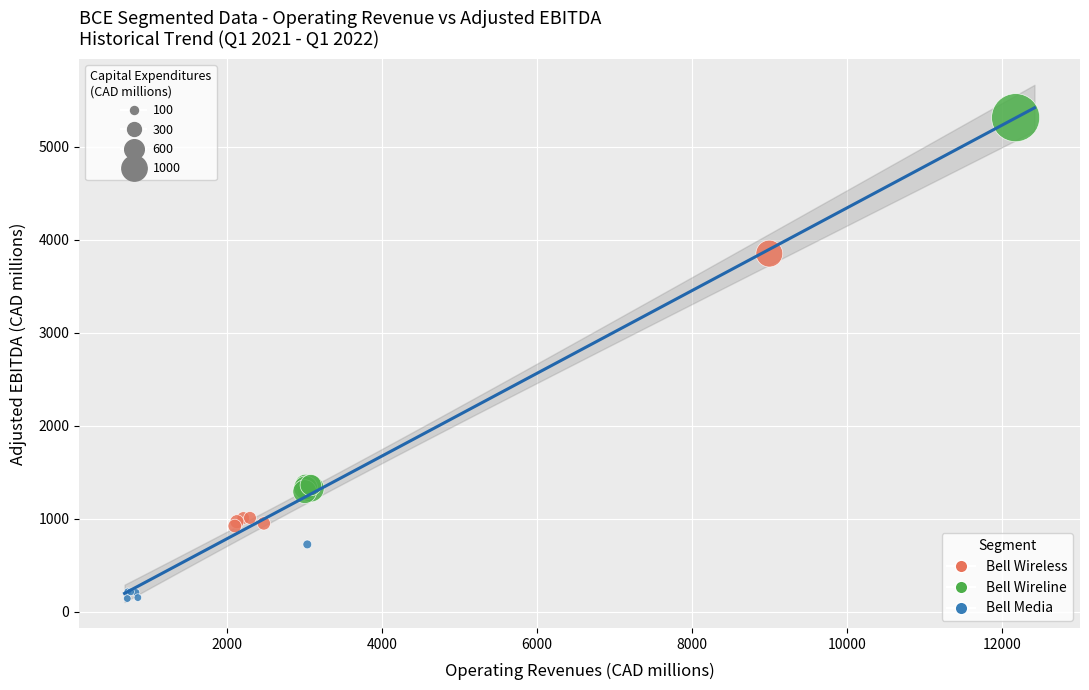

Which series has the largest Y range (max minus min)?

Bell Wireline